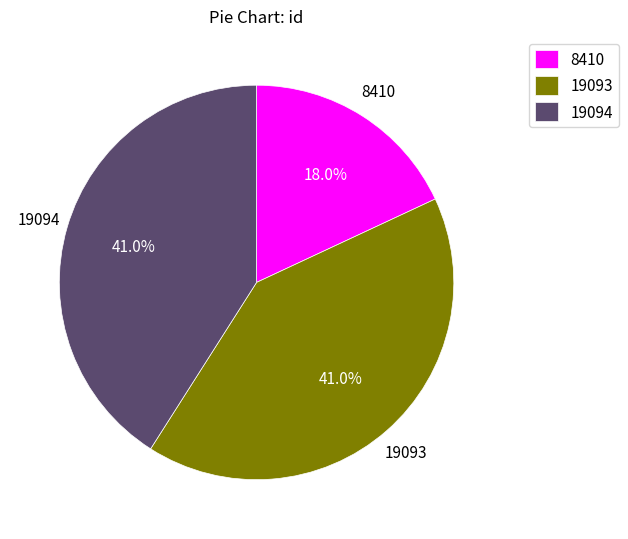

Count the number of slices in the pie.

3